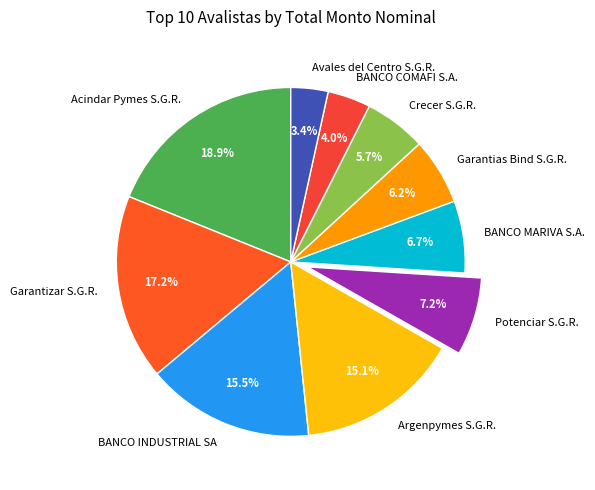

What is the largest slice in the pie chart?

Acindar Pymes S.G.R.